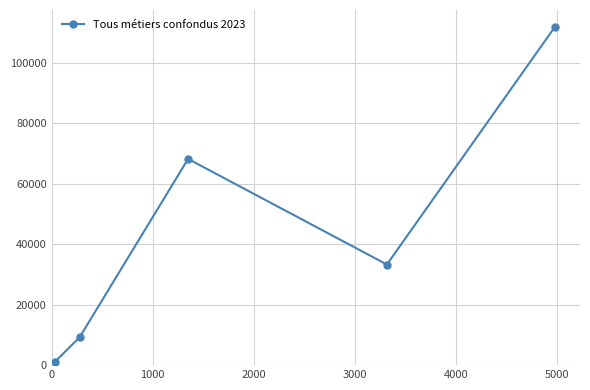

True or false: the data has more than 2 interior local peaks.

False